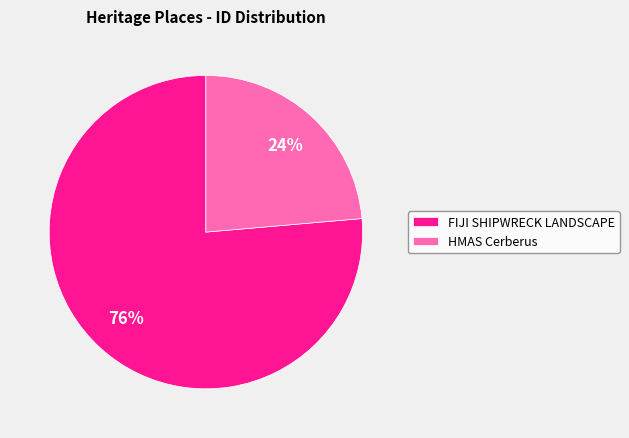

What percentage is the FIJI SHIPWRECK LANDSCAPE slice, to the nearest percent?

76%